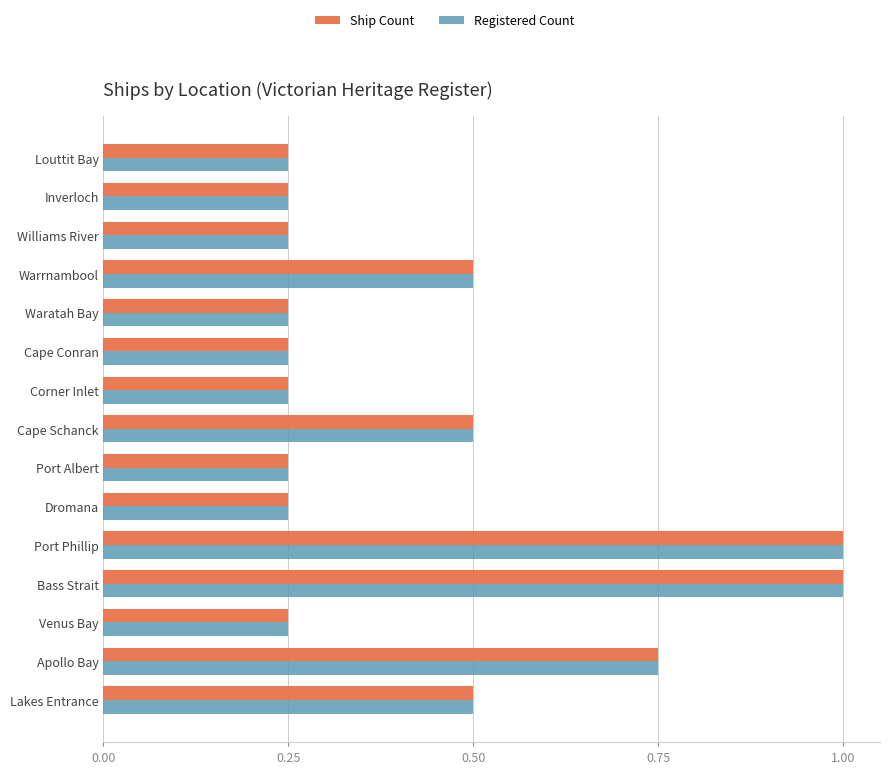

The value of Registered Count at Cape Schanck is 0.9. True or false?

False